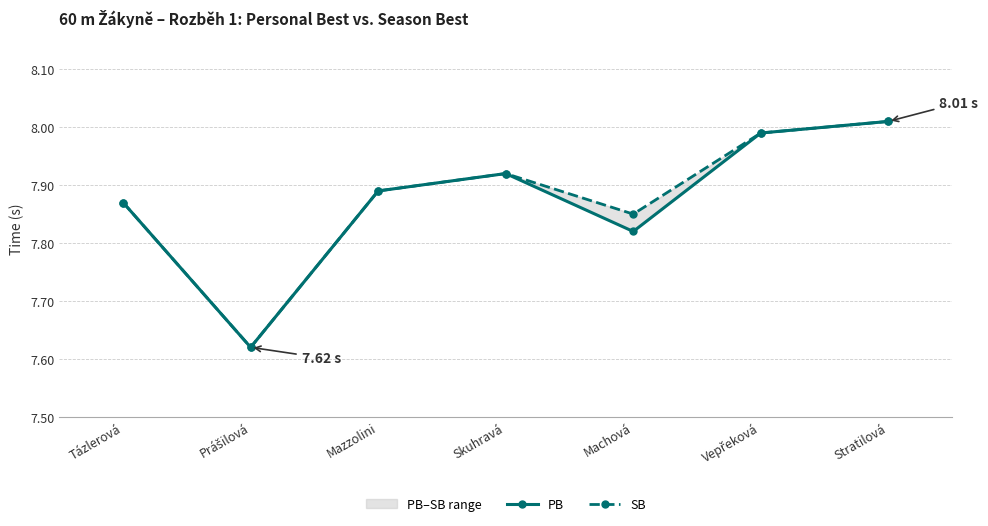

What is the label of the 4th point from the left?

Skuhravá